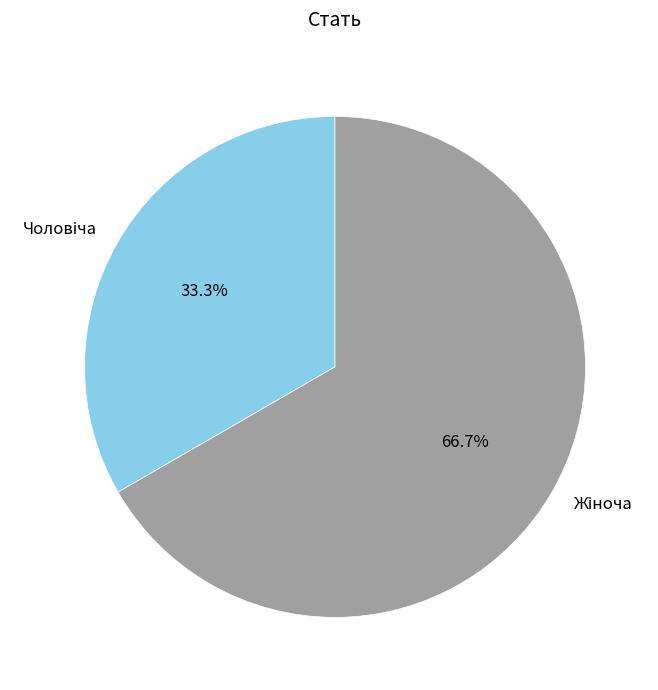

Is there a majority slice in this chart?

Yes